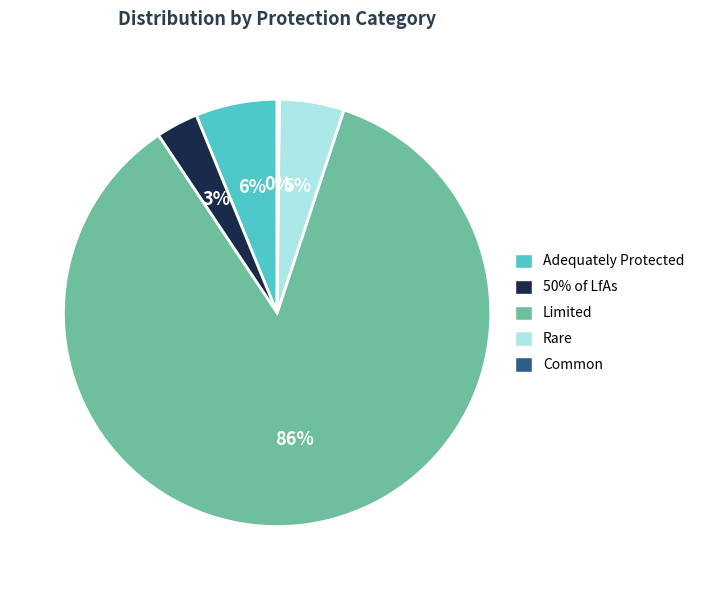

Do Limited and Adequately Protected together represent more than half of the pie?

Yes